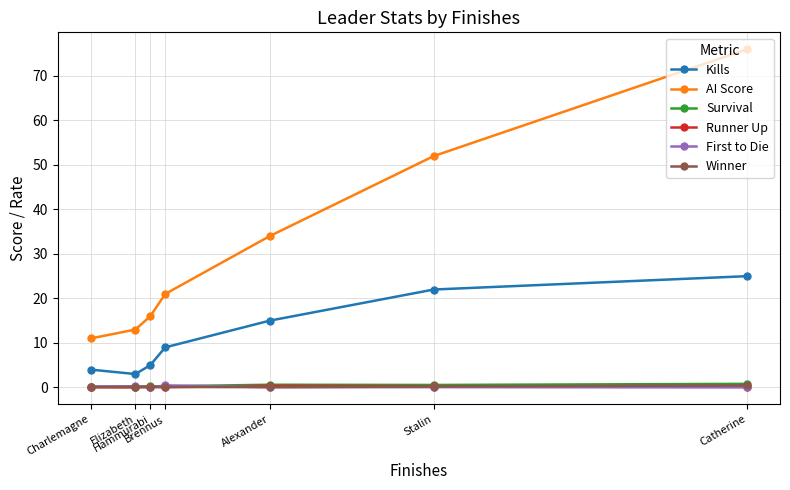

True or false: First to Die and AI Score cross at least once.

False